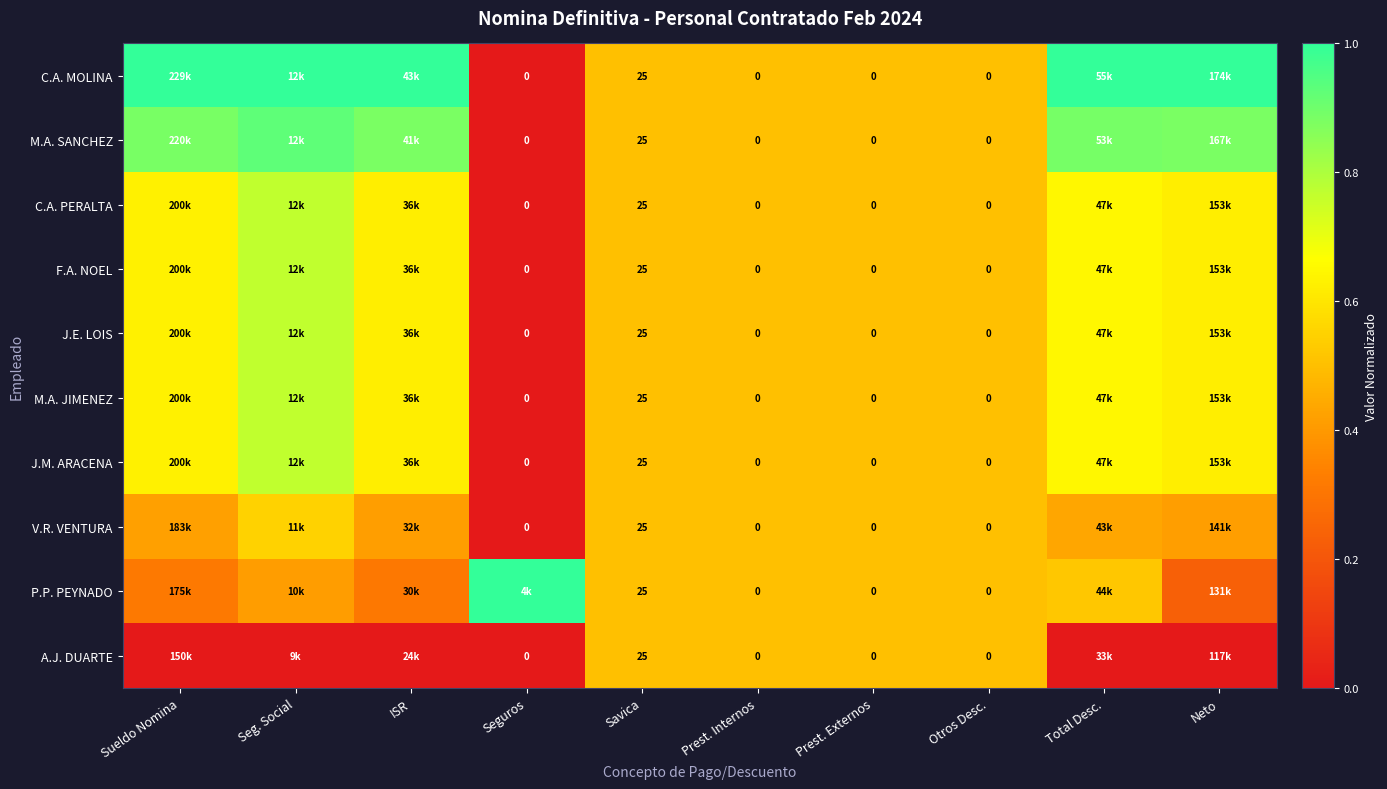

Which series has the largest total across all categories?

C.A. MOLINA